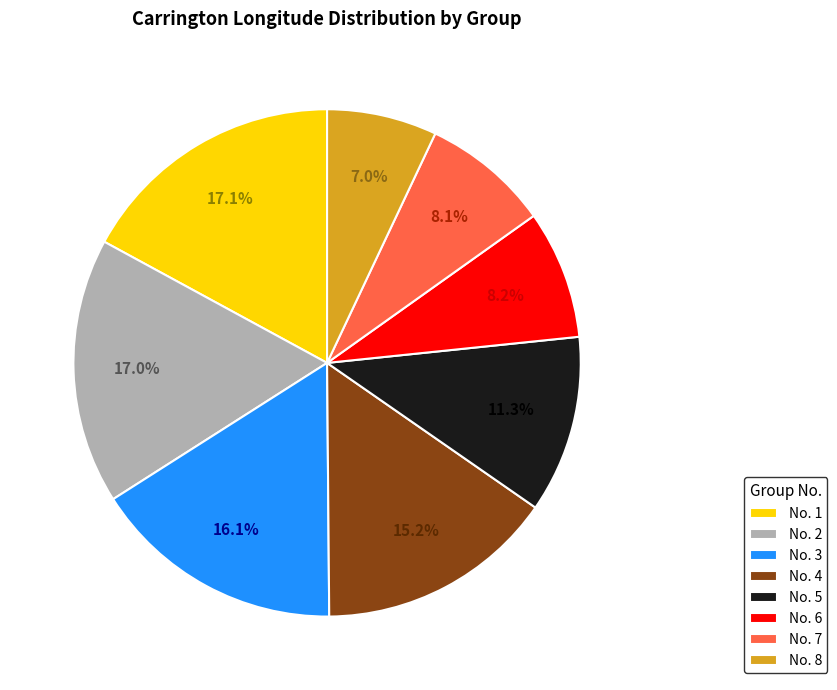

Which has a higher value, No. 7 or No. 2?

No. 2